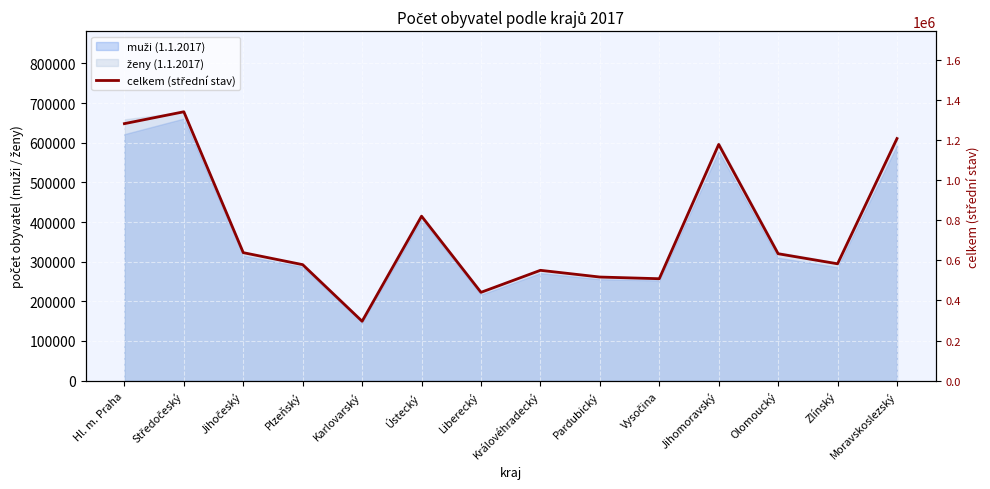

Rank the categories by value from highest to lowest.

Středočeský, Hl. m. Praha, Moravskoslezský, Jihomoravský, Ústecký, Jihočeský, Olomoucký, Zlínský, Plzeňský, Královéhradecký, Pardubický, Vysočina, Liberecký, Karlovarský